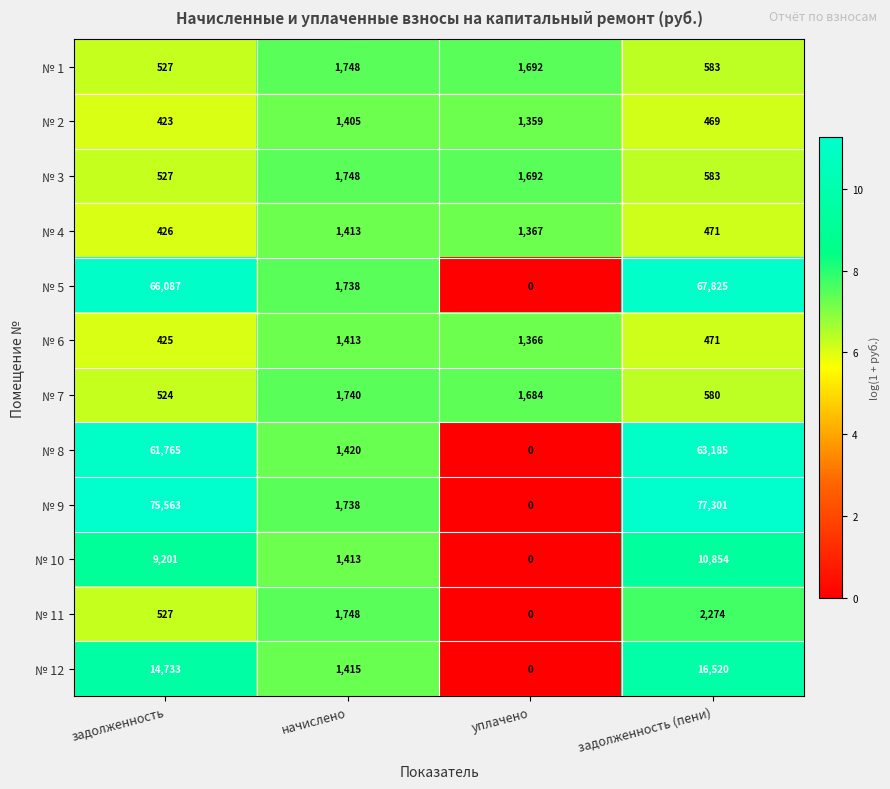

Which series has the widest spread of values?

№ 9